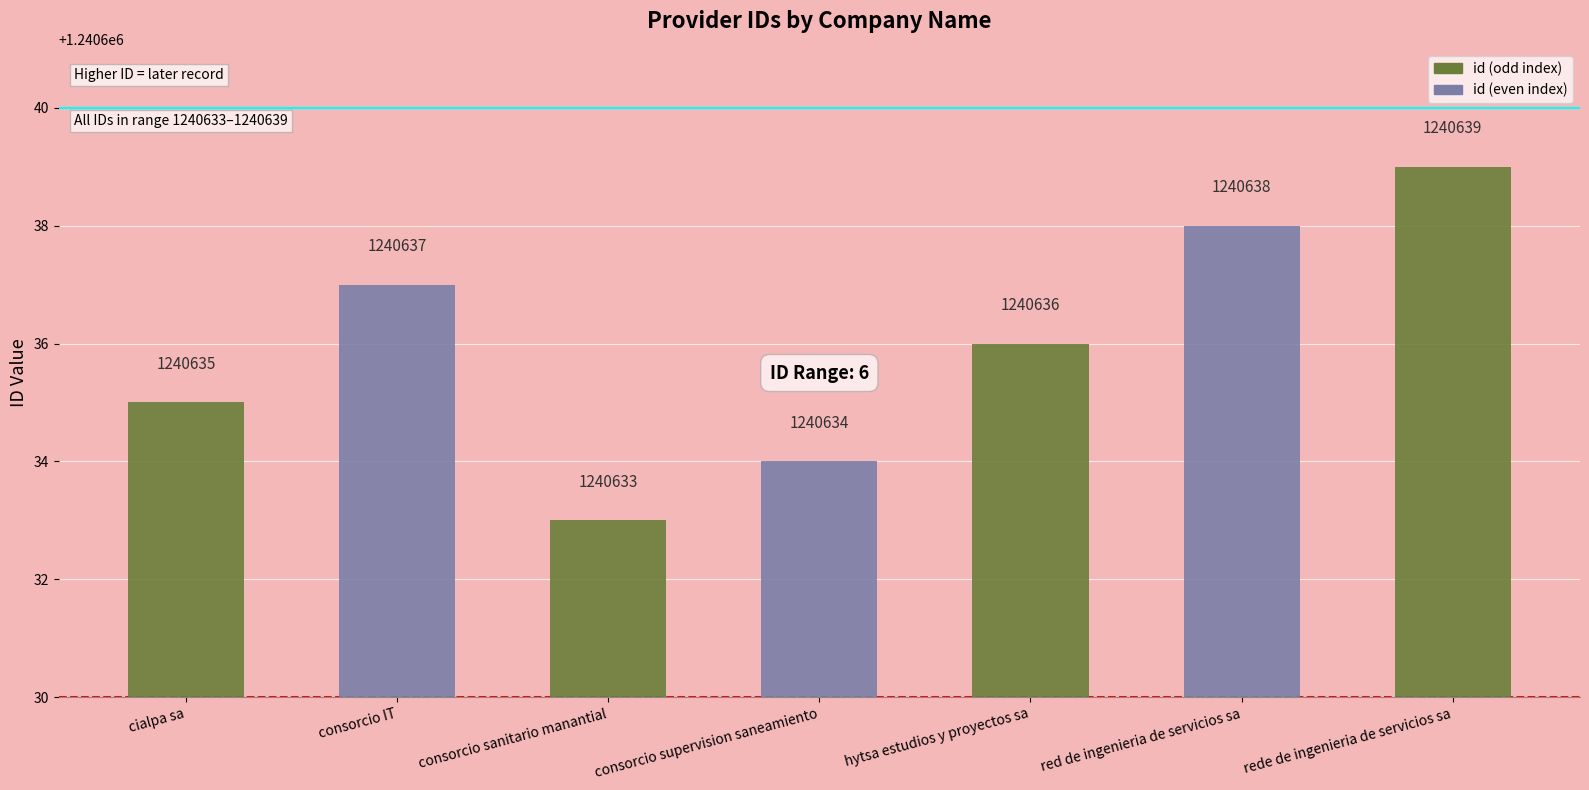

Does the chart contain any negative values?

No